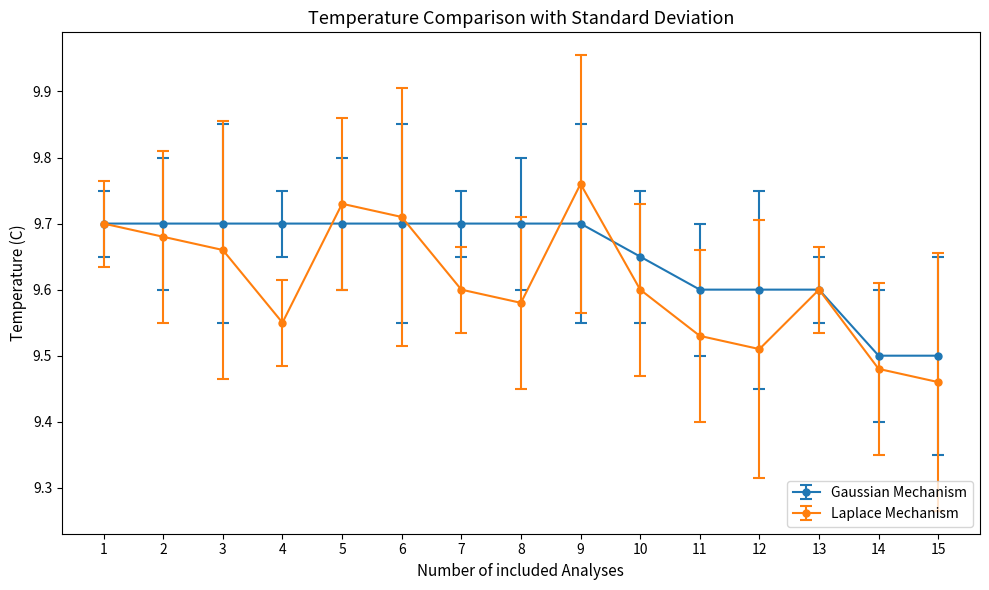

Rank the series by their average value, from highest to lowest.

Gaussian Mechanism, Laplace Mechanism